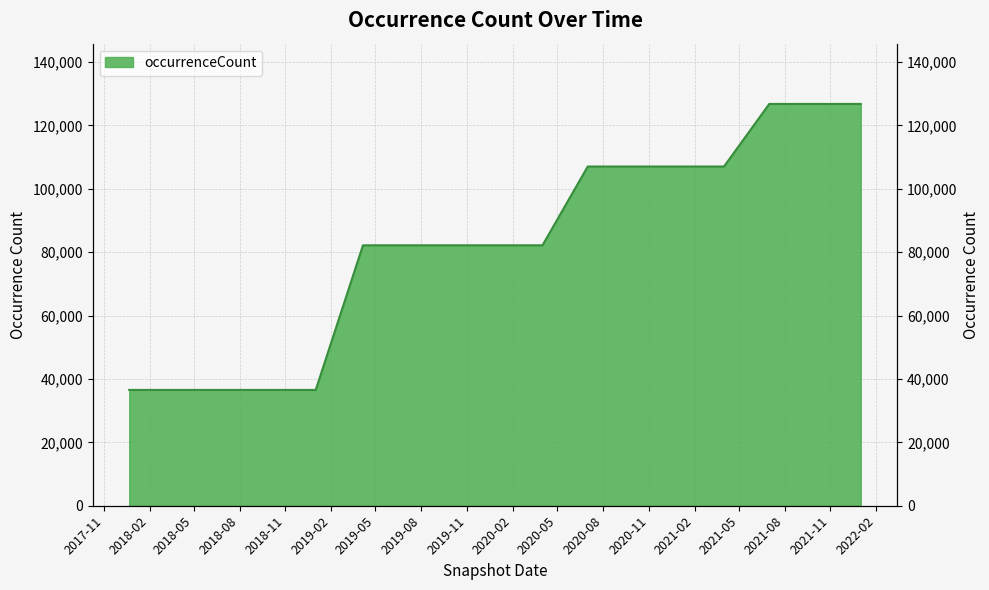

Rank the categories by value from highest to lowest.

2021-07-01, 2021-10-01, 2022-01-01, 2020-07-01, 2020-10-01, 2021-01-01, 2021-04-01, 2019-04-06, 2019-07-01, 2019-10-09, 2020-01-01, 2020-04-01, 2017-12-22, 2018-04-09, 2018-07-11, 2018-09-28, 2019-01-01